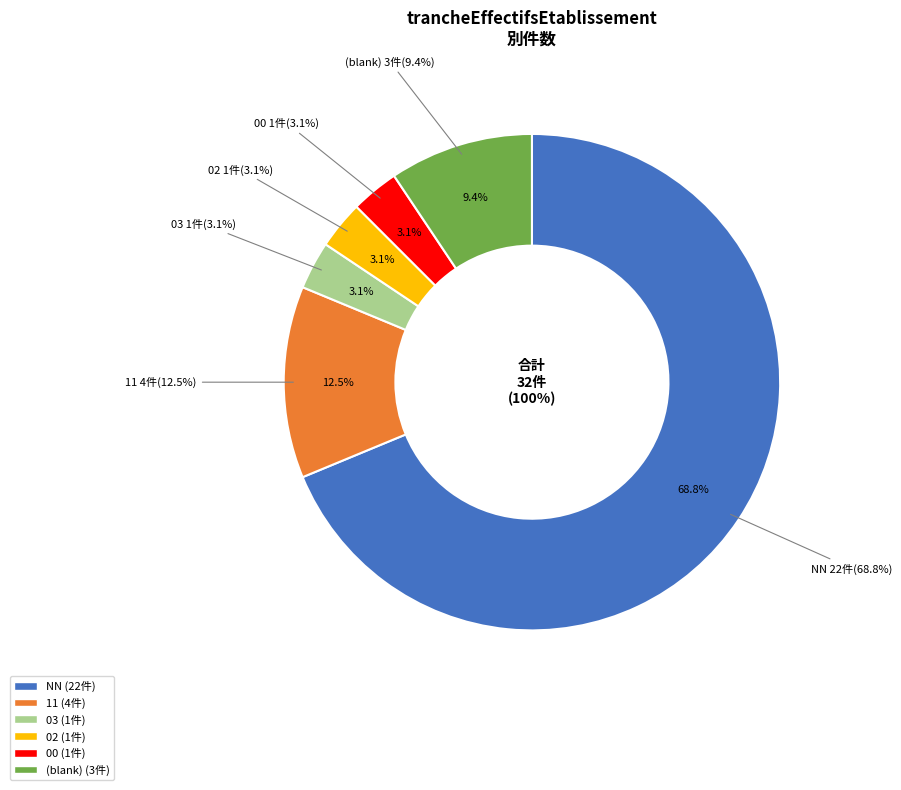

Which category has the biggest portion of the pie?

NN